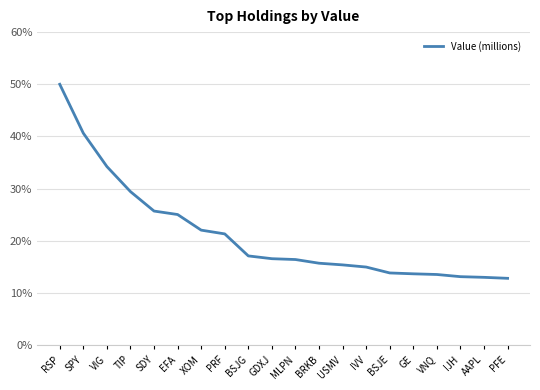

What is the difference between the maximum and minimum values?

37.2